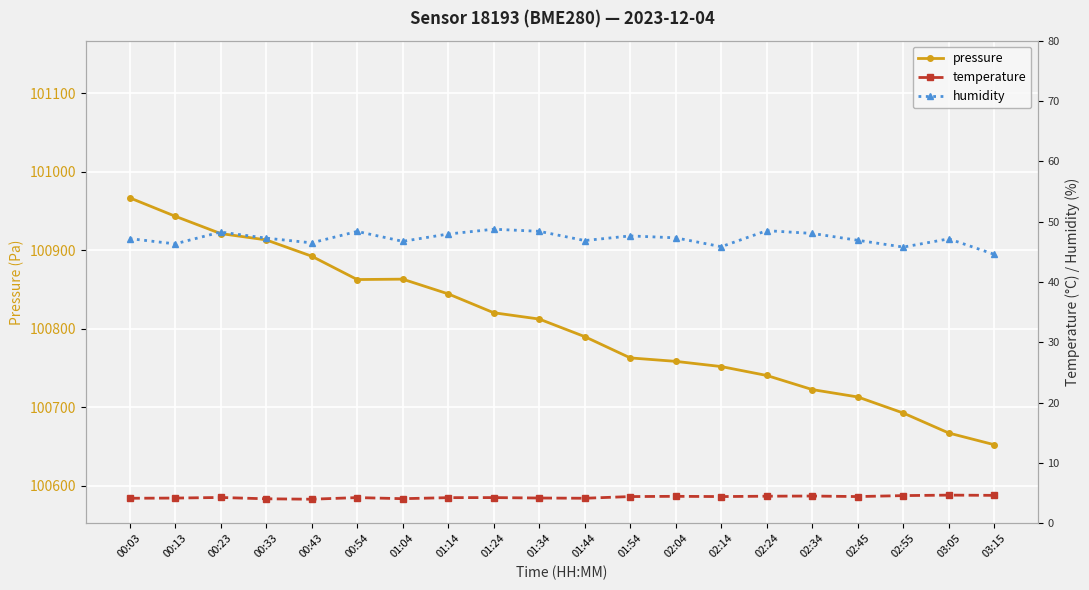

Is it true that pressure equals 100751.9 at 02:14?

True